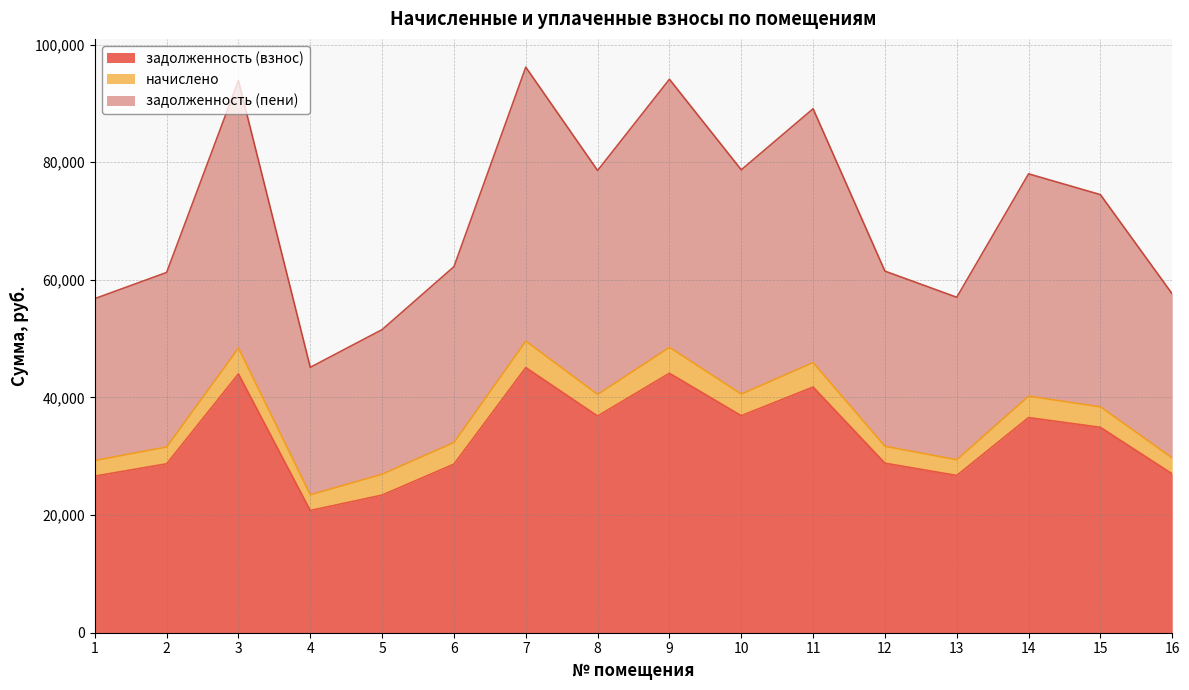

Which category has the highest value in the задолженность (пени) series?

7